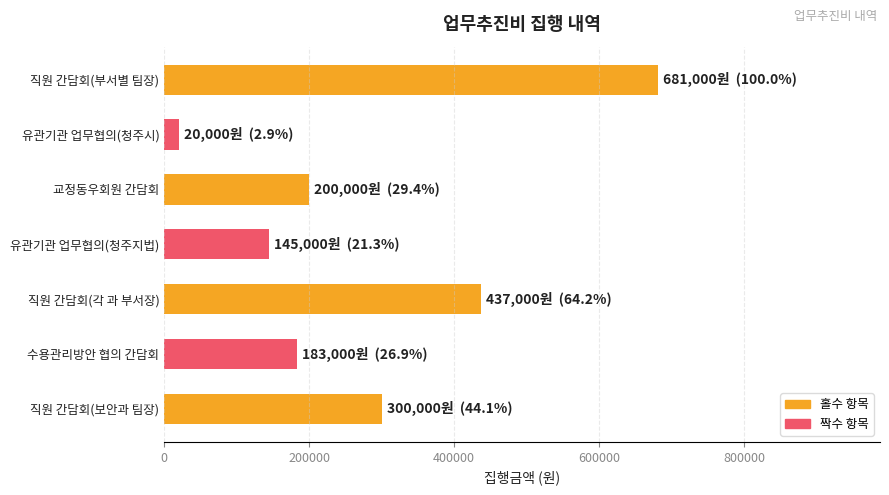

Reading top to bottom, list all the values displayed in this chart.

681000	20000	200000	145000	437000	183000	300000